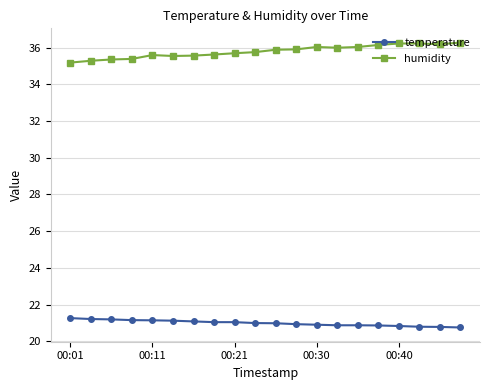

What are all the series names shown in the legend?

temperature, humidity